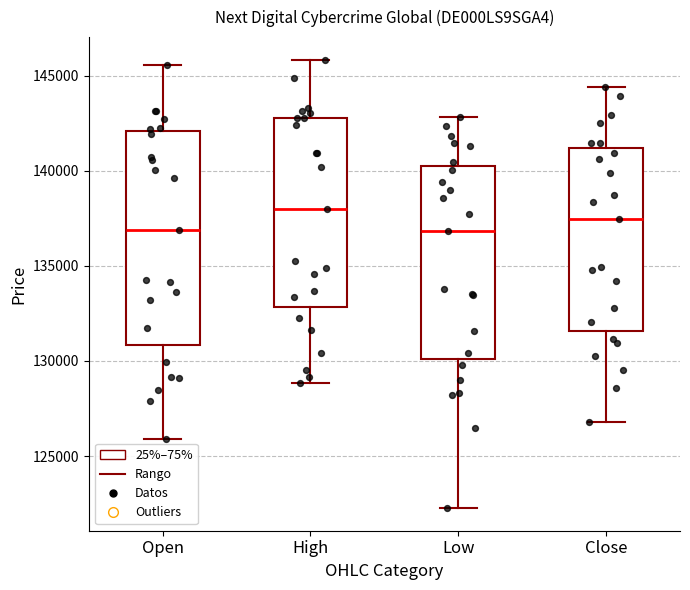

Reading left to right, transcribe this box plot: for each box, give where its median line is, the range the box spans, and where its two whiskers end, as read against the y-axis. The values are not printed on the chart, so give them approximately, as read against the axis.

Open: median 137000, box 131000 to 142000, whiskers 126000 to 145500
High: median 138000, box 133000 to 143000, whiskers 129000 to 146000
Low: median 137000, box 130000 to 140000, whiskers 122500 to 143000
Close: median 137500, box 131500 to 141000, whiskers 127000 to 144500